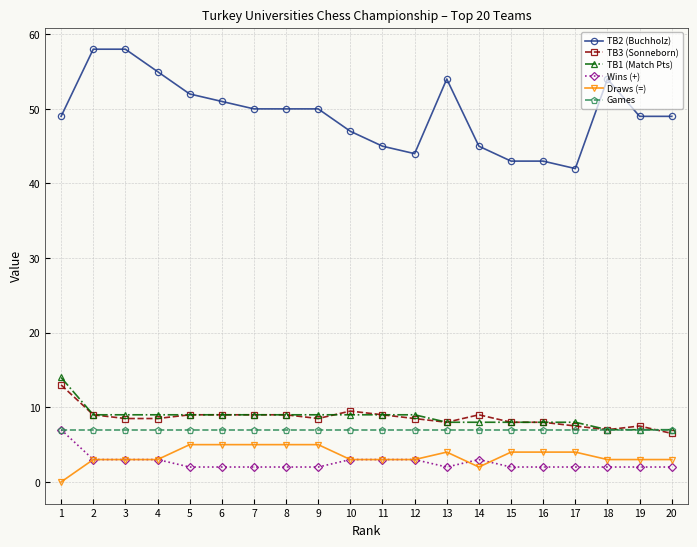

At which label does TB3 (Sonneborn) first exceed 8?

1